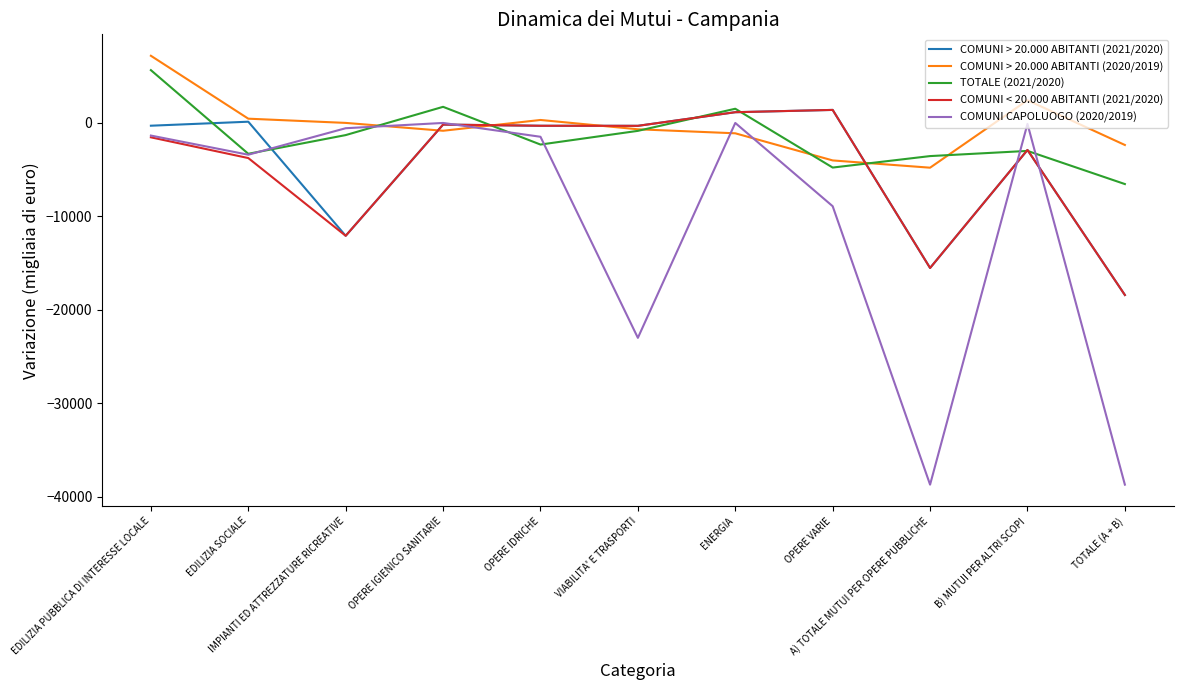

Where is the first local minimum for COMUNI > 20.000 ABITANTI (2021/2020)?

IMPIANTI ED ATTREZZATURE RICREATIVE